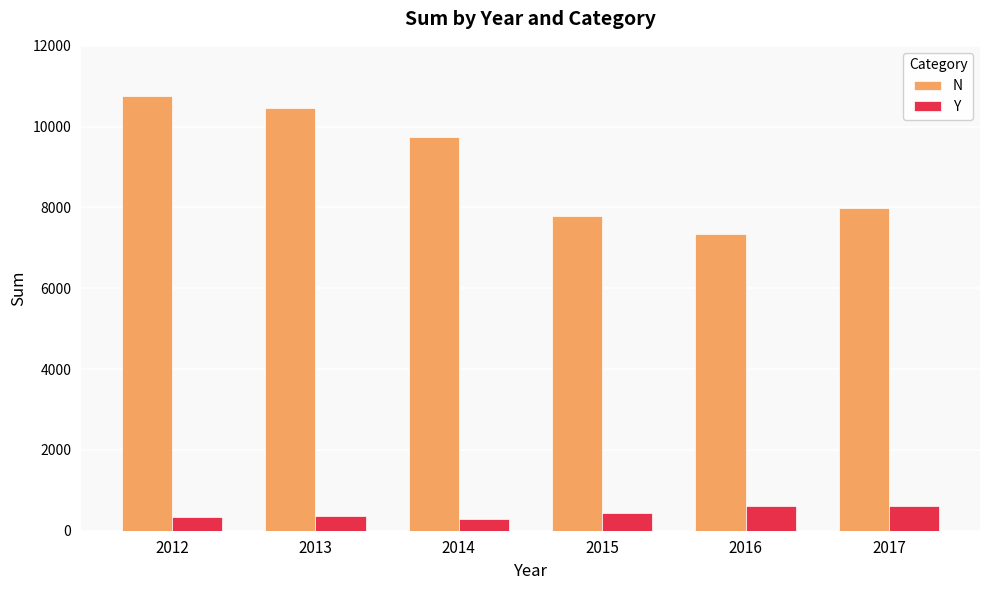

Which category has the highest value across all series?

2012